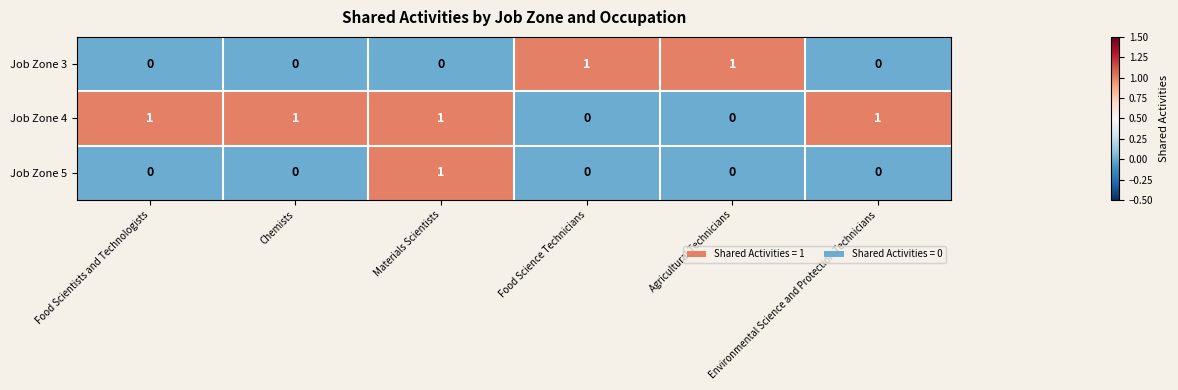

Rank the series by their average value, from lowest to highest.

Job Zone 5, Job Zone 3, Job Zone 4